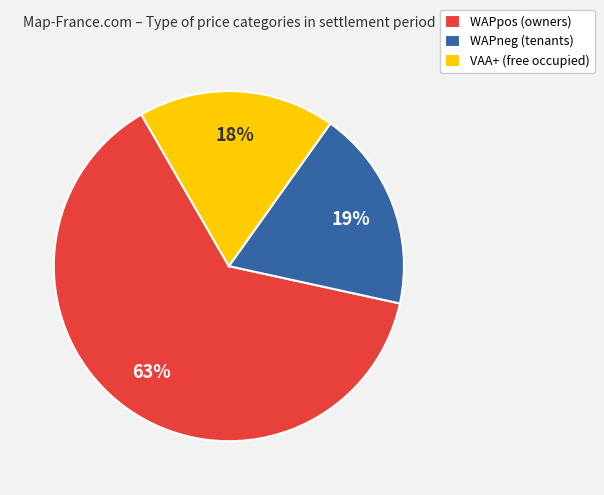

Combined, do VAA+ (free occupied) and WAPneg (tenants) account for over 50%?

No